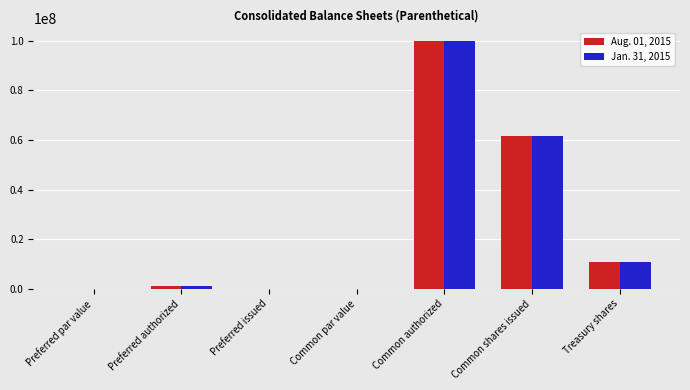

What is the sum of the Aug. 01, 2015 values at Common authorized and Preferred issued?

100000000.0